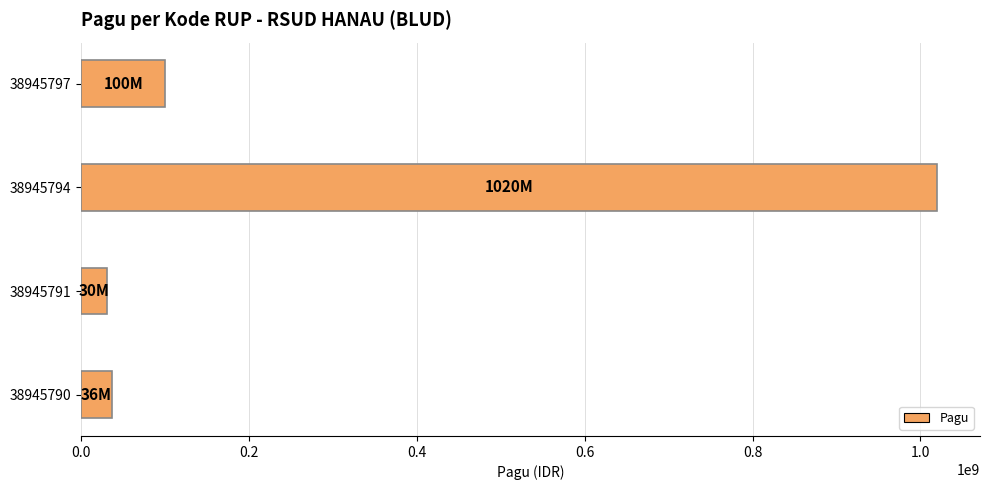

What is the maximum value shown in the chart?

1020000000